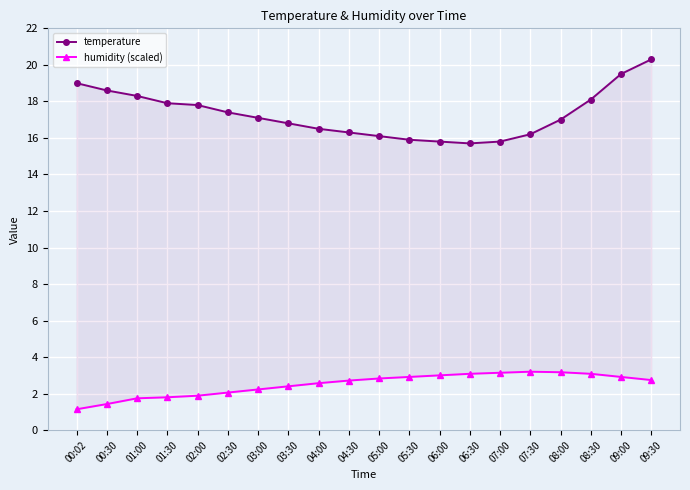

True or false: humidity (scaled) and temperature cross at least once.

False